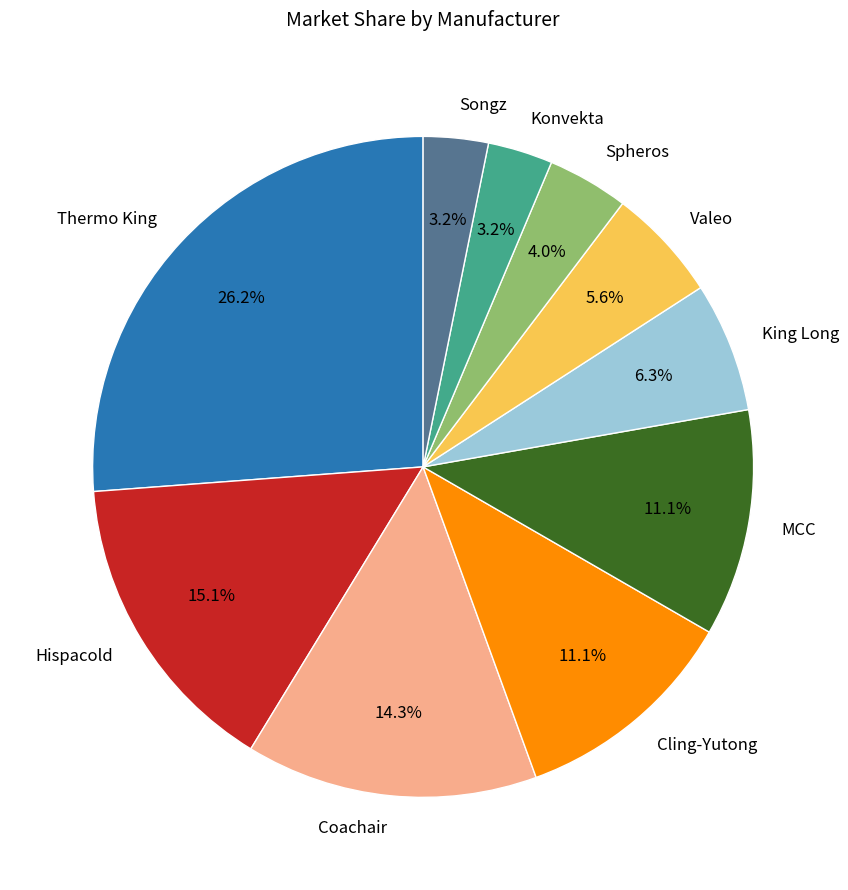

True or false: Hispacold accounts for 7% of the total.

False